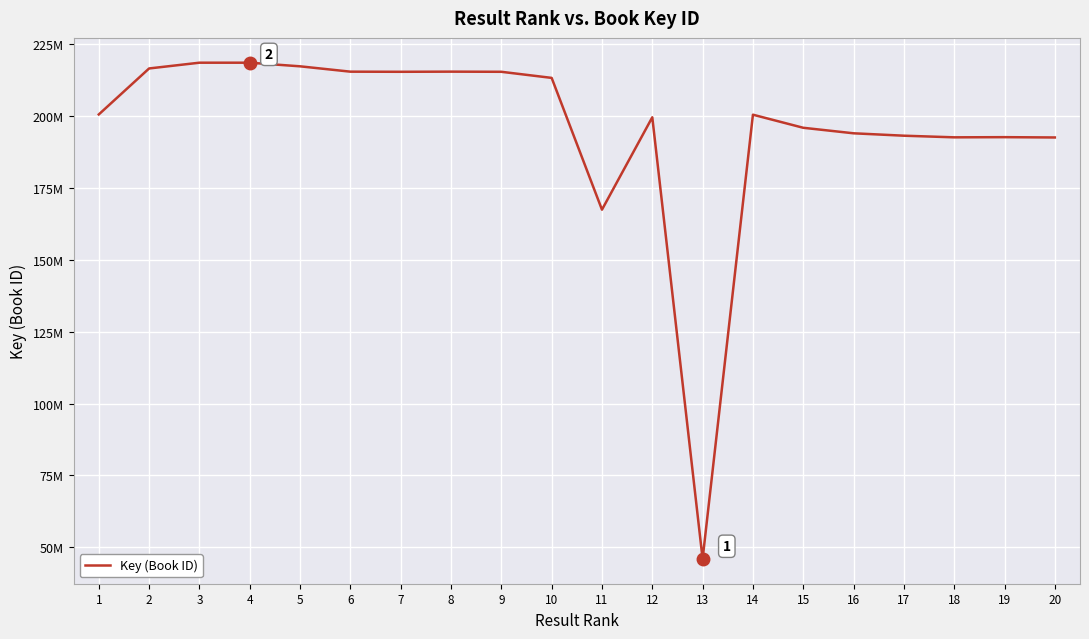

Is this an area chart (filled region under the line)?

No